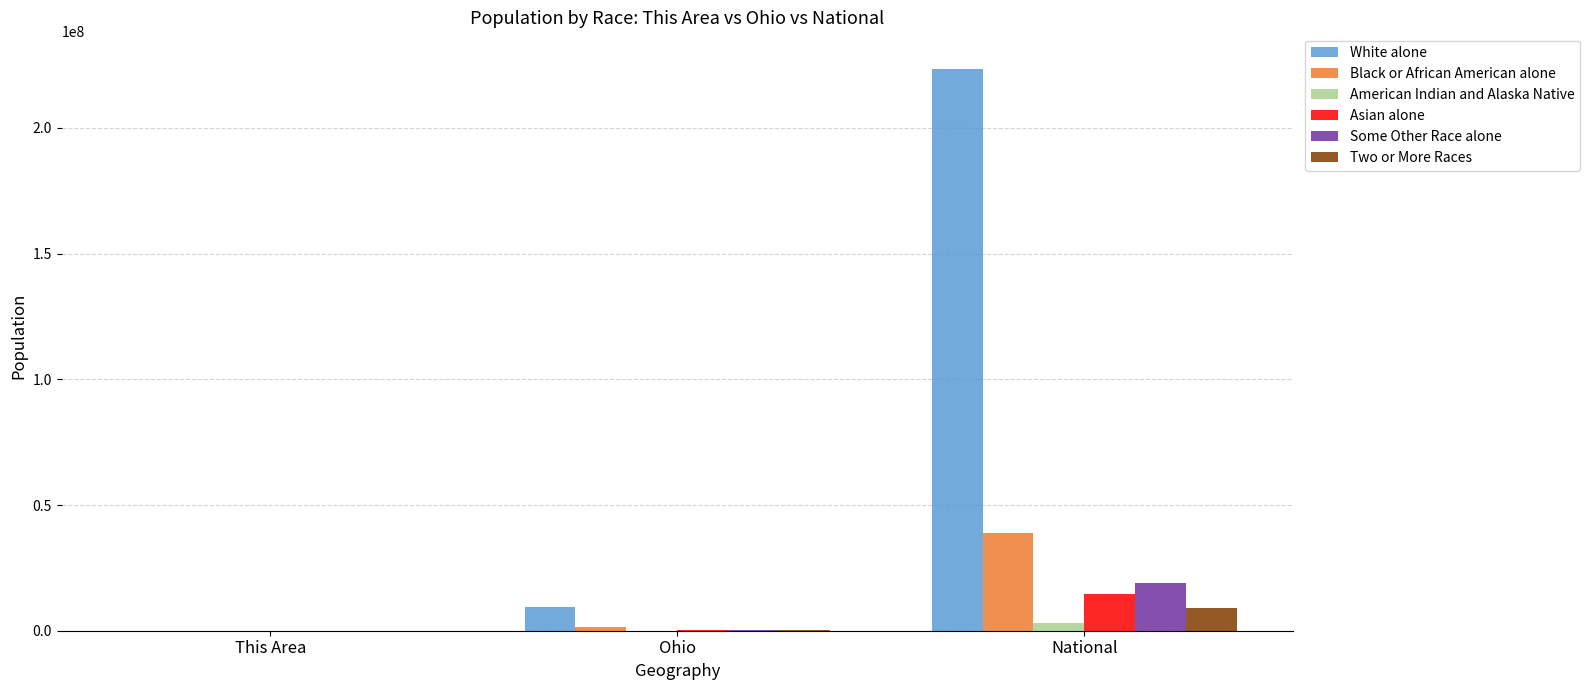

What is the sum of all White alone values?

233106047